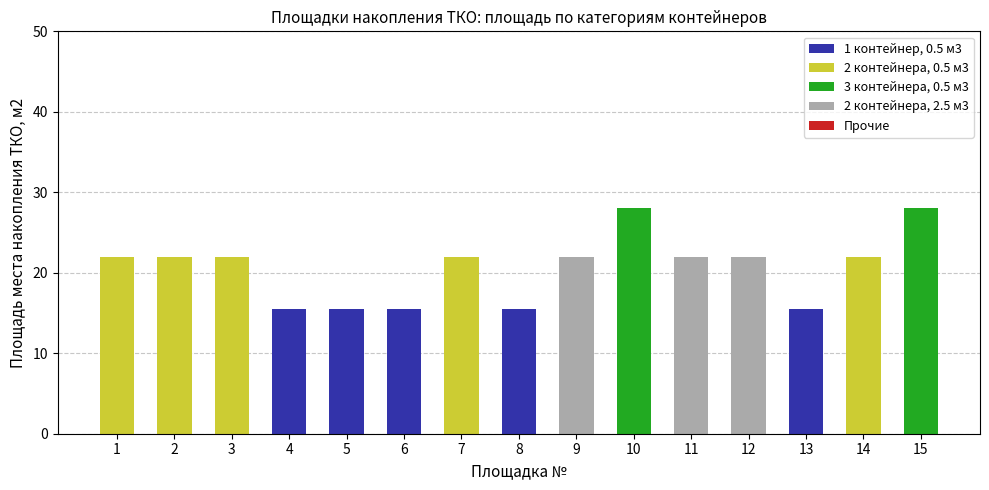

True or false: 1 контейнер, 0.5 м3 has a value of 21.0 at 6.

False